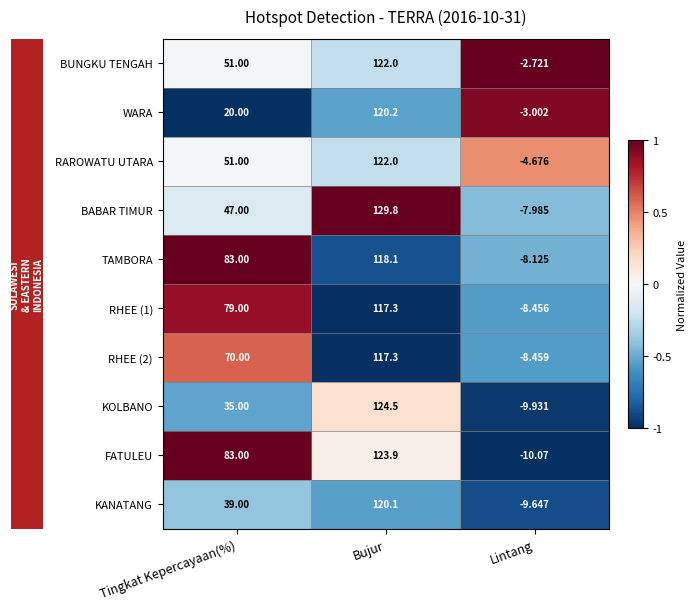

At which category does the chart reach its minimum across all series?

Lintang